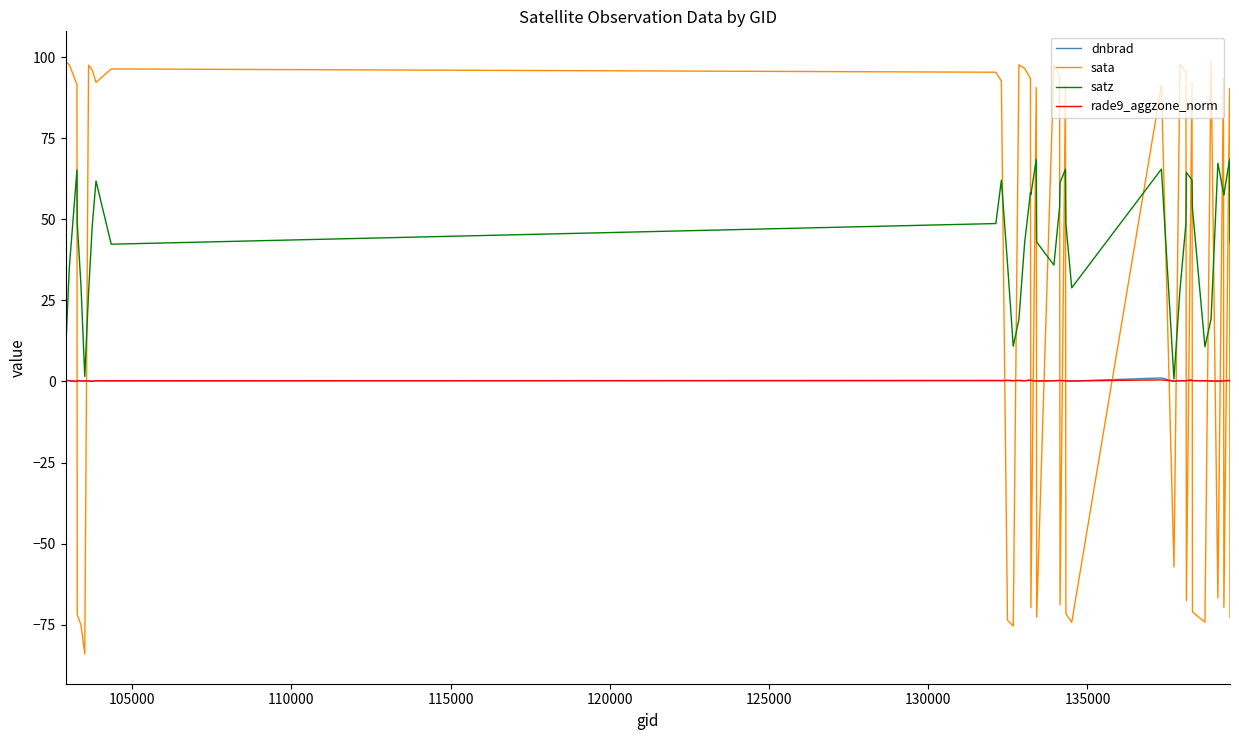

How many distinct data groups are displayed?

4